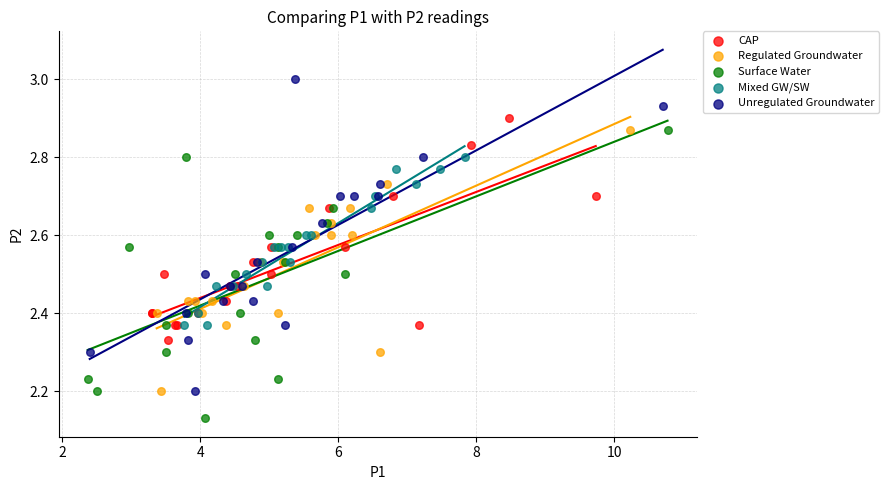

What are all the series names shown in the legend?

CAP, Regulated Groundwater, Surface Water, Mixed GW/SW, Unregulated Groundwater